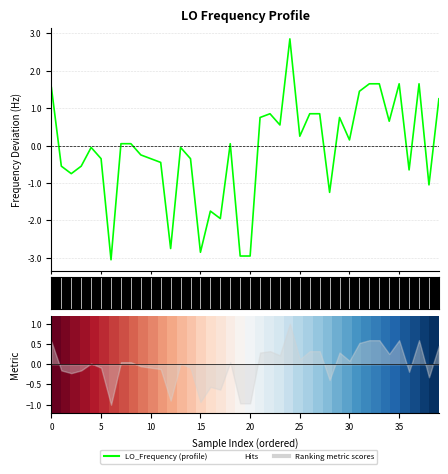

Is this an area chart (filled region under the line)?

No